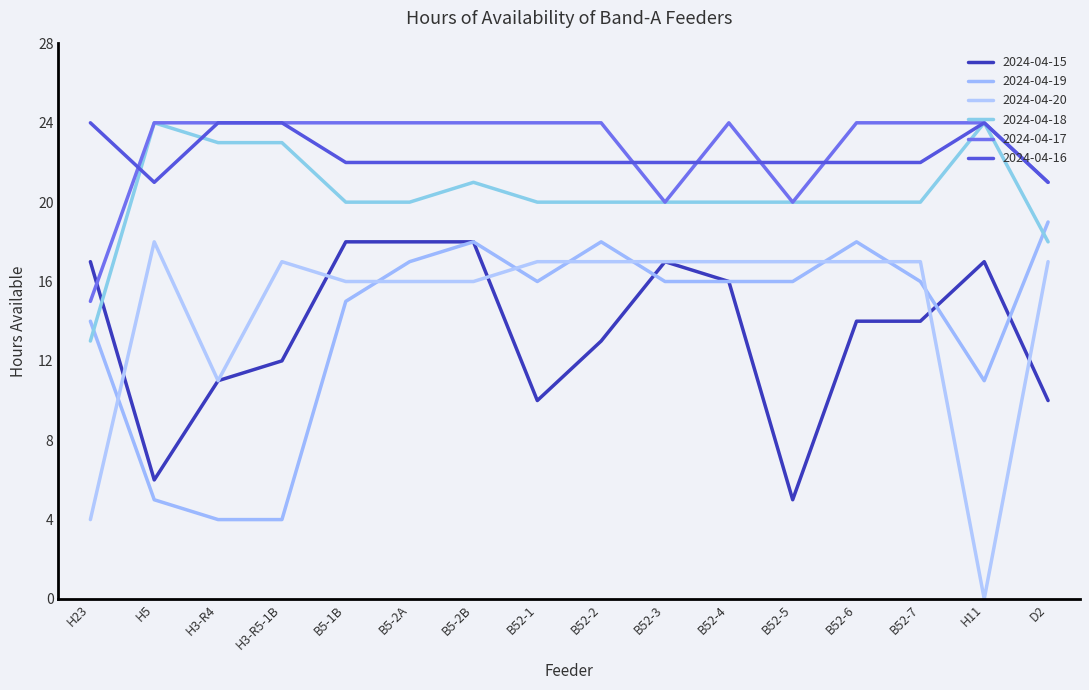

At which label does 2024-04-16 reach its minimum?

H5